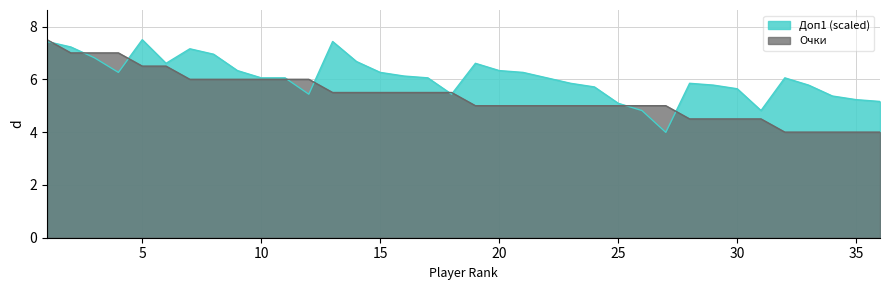

Is it true that Доп1 equals 4.0 at 27?

True